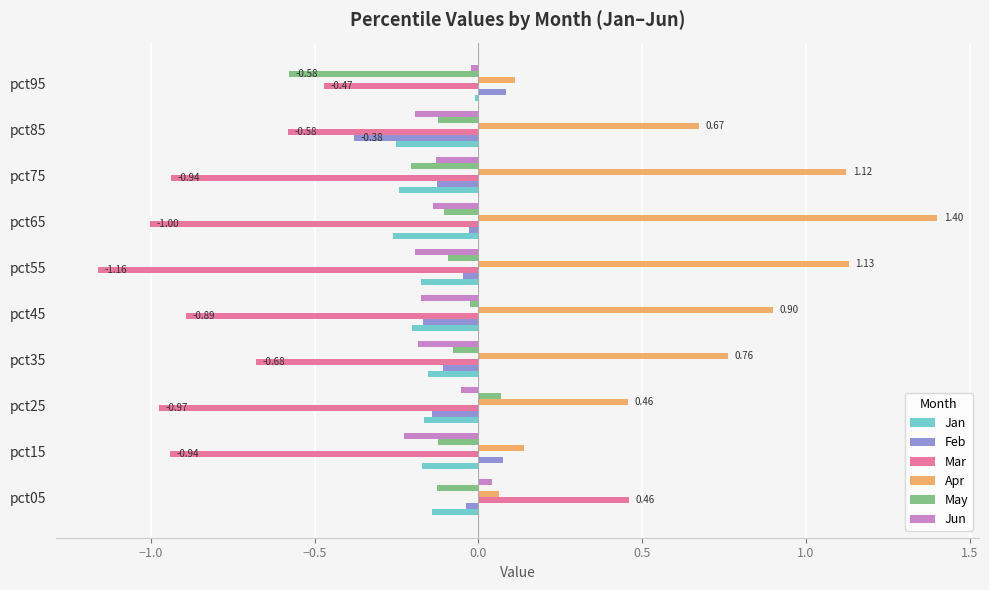

Which series has the largest range (max minus min)?

Mar